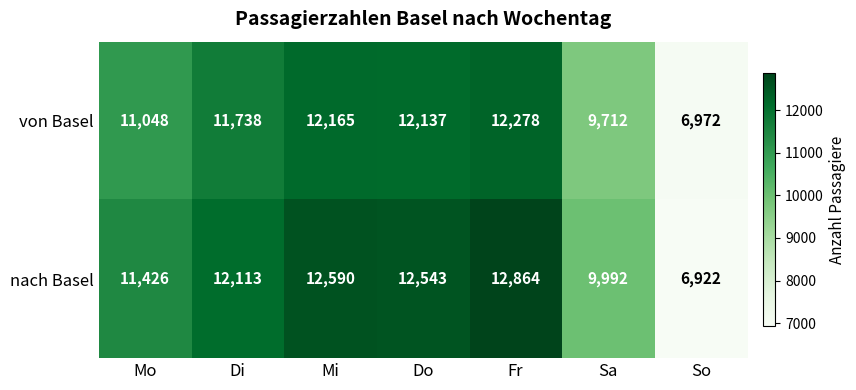

How many distinct data groups are displayed?

2